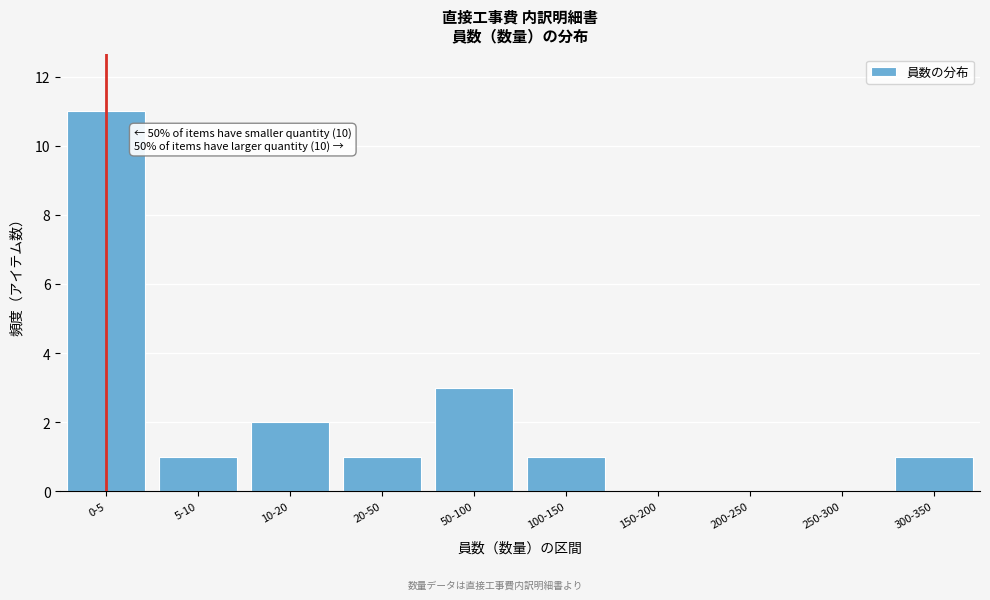

Reading right to left, transcribe all the data shown in this chart.

300-350=1	250-300=0	200-250=0	150-200=0	100-150=1	50-100=3	20-50=1	10-20=2	5-10=1	0-5=11